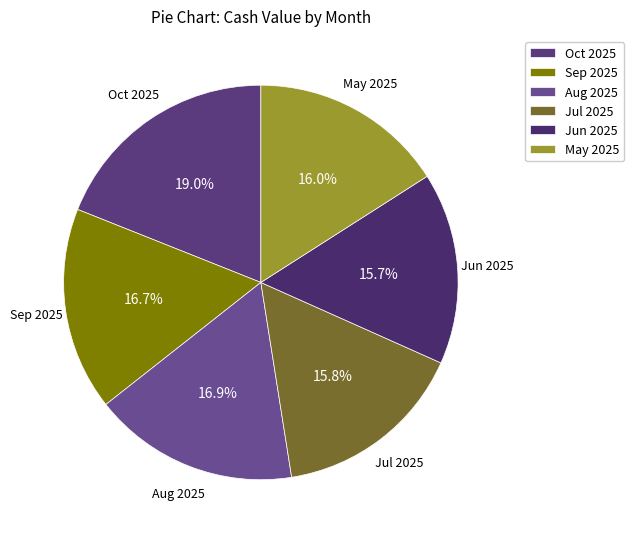

Approximately how many times larger is the value at May 2025 compared to Oct 2025?

0.8